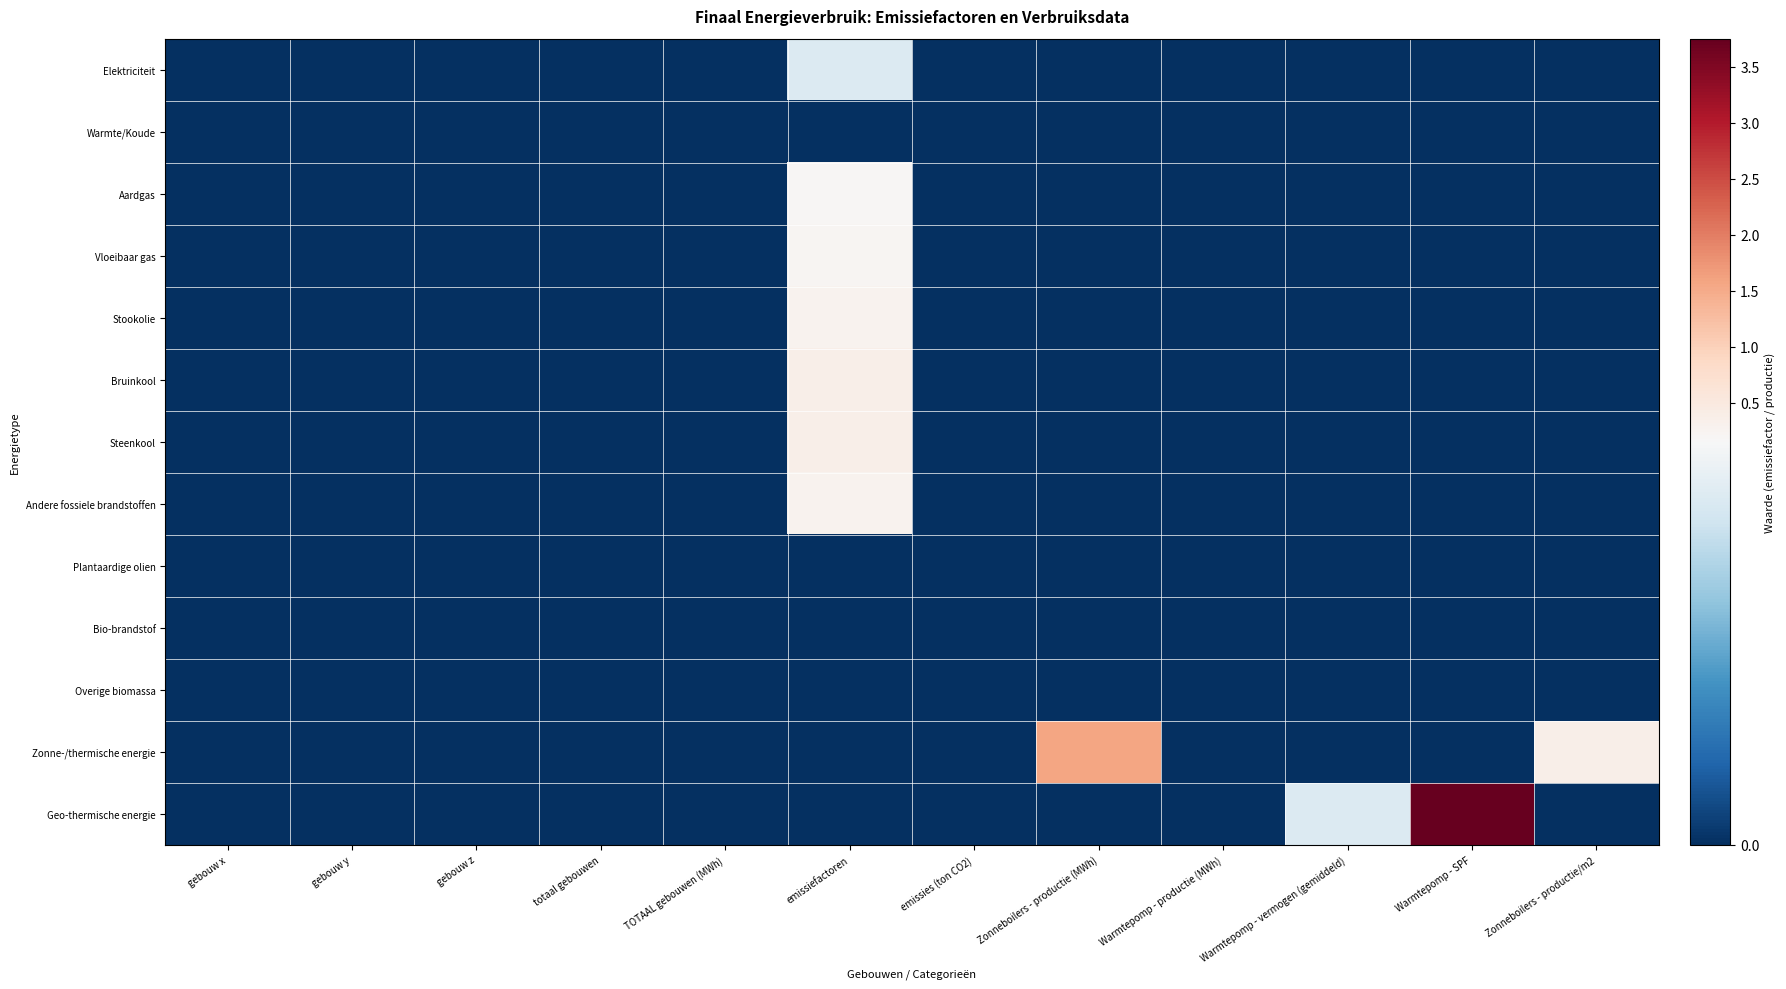

Reading left to right, extract all data points from this chart.

Elektriciteit: gebouw x=0.0	gebouw y=0.0	gebouw z=0.0	totaal gebouwen=0.0	TOTAAL gebouwen (MWh)=0.0	emissiefactoren=0.1	emissies (ton CO2)=0.0	Zonneboilers - productie (MWh)=0.0	Warmtepomp - productie (MWh)=0.0	Warmtepomp - vermogen (gemiddeld)=0.0	Warmtepomp - SPF=0.0	Zonneboilers - productie/m2=0.0
Warmte/Koude: gebouw x=0.0	gebouw y=0.0	gebouw z=0.0	totaal gebouwen=0.0	TOTAAL gebouwen (MWh)=0.0	emissiefactoren=0.0	emissies (ton CO2)=0.0	Zonneboilers - productie (MWh)=0.0	Warmtepomp - productie (MWh)=0.0	Warmtepomp - vermogen (gemiddeld)=0.0	Warmtepomp - SPF=0.0	Zonneboilers - productie/m2=0.0
Aardgas: gebouw x=0.0	gebouw y=0.0	gebouw z=0.0	totaal gebouwen=0.0	TOTAAL gebouwen (MWh)=0.0	emissiefactoren=0.2	emissies (ton CO2)=0.0	Zonneboilers - productie (MWh)=0.0	Warmtepomp - productie (MWh)=0.0	Warmtepomp - vermogen (gemiddeld)=0.0	Warmtepomp - SPF=0.0	Zonneboilers - productie/m2=0.0
Vloeibaar gas: gebouw x=0.0	gebouw y=0.0	gebouw z=0.0	totaal gebouwen=0.0	TOTAAL gebouwen (MWh)=0.0	emissiefactoren=0.2	emissies (ton CO2)=0.0	Zonneboilers - productie (MWh)=0.0	Warmtepomp - productie (MWh)=0.0	Warmtepomp - vermogen (gemiddeld)=0.0	Warmtepomp - SPF=0.0	Zonneboilers - productie/m2=0.0
Stookolie: gebouw x=0.0	gebouw y=0.0	gebouw z=0.0	totaal gebouwen=0.0	TOTAAL gebouwen (MWh)=0.0	emissiefactoren=0.3	emissies (ton CO2)=0.0	Zonneboilers - productie (MWh)=0.0	Warmtepomp - productie (MWh)=0.0	Warmtepomp - vermogen (gemiddeld)=0.0	Warmtepomp - SPF=0.0	Zonneboilers - productie/m2=0.0
Bruinkool: gebouw x=0.0	gebouw y=0.0	gebouw z=0.0	totaal gebouwen=0.0	TOTAAL gebouwen (MWh)=0.0	emissiefactoren=0.4	emissies (ton CO2)=0.0	Zonneboilers - productie (MWh)=0.0	Warmtepomp - productie (MWh)=0.0	Warmtepomp - vermogen (gemiddeld)=0.0	Warmtepomp - SPF=0.0	Zonneboilers - productie/m2=0.0
Steenkool: gebouw x=0.0	gebouw y=0.0	gebouw z=0.0	totaal gebouwen=0.0	TOTAAL gebouwen (MWh)=0.0	emissiefactoren=0.4	emissies (ton CO2)=0.0	Zonneboilers - productie (MWh)=0.0	Warmtepomp - productie (MWh)=0.0	Warmtepomp - vermogen (gemiddeld)=0.0	Warmtepomp - SPF=0.0	Zonneboilers - productie/m2=0.0
Andere fossiele brandstoffen: gebouw x=0.0	gebouw y=0.0	gebouw z=0.0	totaal gebouwen=0.0	TOTAAL gebouwen (MWh)=0.0	emissiefactoren=0.3	emissies (ton CO2)=0.0	Zonneboilers - productie (MWh)=0.0	Warmtepomp - productie (MWh)=0.0	Warmtepomp - vermogen (gemiddeld)=0.0	Warmtepomp - SPF=0.0	Zonneboilers - productie/m2=0.0
Plantaardige olien: gebouw x=0.0	gebouw y=0.0	gebouw z=0.0	totaal gebouwen=0.0	TOTAAL gebouwen (MWh)=0.0	emissiefactoren=0.0	emissies (ton CO2)=0.0	Zonneboilers - productie (MWh)=0.0	Warmtepomp - productie (MWh)=0.0	Warmtepomp - vermogen (gemiddeld)=0.0	Warmtepomp - SPF=0.0	Zonneboilers - productie/m2=0.0
Bio-brandstof: gebouw x=0.0	gebouw y=0.0	gebouw z=0.0	totaal gebouwen=0.0	TOTAAL gebouwen (MWh)=0.0	emissiefactoren=0.0	emissies (ton CO2)=0.0	Zonneboilers - productie (MWh)=0.0	Warmtepomp - productie (MWh)=0.0	Warmtepomp - vermogen (gemiddeld)=0.0	Warmtepomp - SPF=0.0	Zonneboilers - productie/m2=0.0
Overige biomassa: gebouw x=0.0	gebouw y=0.0	gebouw z=0.0	totaal gebouwen=0.0	TOTAAL gebouwen (MWh)=0.0	emissiefactoren=0.0	emissies (ton CO2)=0.0	Zonneboilers - productie (MWh)=0.0	Warmtepomp - productie (MWh)=0.0	Warmtepomp - vermogen (gemiddeld)=0.0	Warmtepomp - SPF=0.0	Zonneboilers - productie/m2=0.0
Zonne-/thermische energie: gebouw x=0.0	gebouw y=0.0	gebouw z=0.0	totaal gebouwen=0.0	TOTAAL gebouwen (MWh)=0.0	emissiefactoren=0.0	emissies (ton CO2)=0.0	Zonneboilers - productie (MWh)=1.6	Warmtepomp - productie (MWh)=0.0	Warmtepomp - vermogen (gemiddeld)=0.0	Warmtepomp - SPF=0.0	Zonneboilers - productie/m2=0.4
Geo-thermische energie: gebouw x=0.0	gebouw y=0.0	gebouw z=0.0	totaal gebouwen=0.0	TOTAAL gebouwen (MWh)=0.0	emissiefactoren=0.0	emissies (ton CO2)=0.0	Zonneboilers - productie (MWh)=0.0	Warmtepomp - productie (MWh)=0.0	Warmtepomp - vermogen (gemiddeld)=0.1	Warmtepomp - SPF=3.8	Zonneboilers - productie/m2=0.0